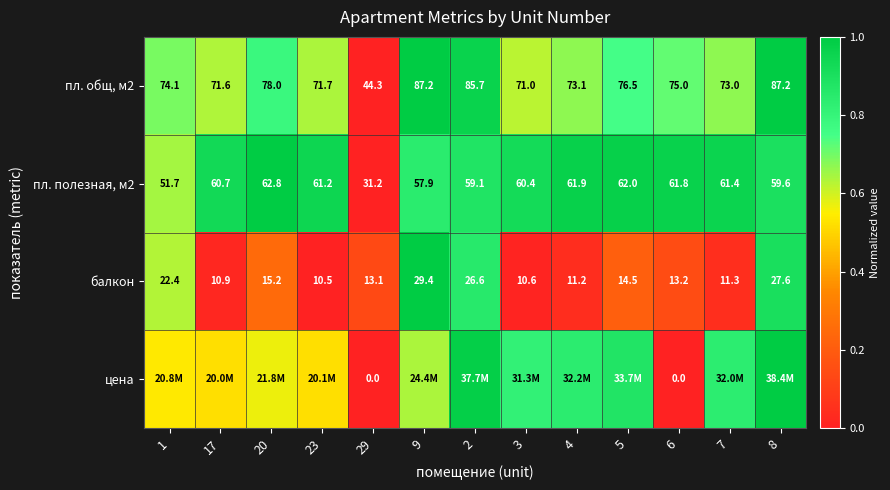

Is the value of пл. общ, м2 at 4 greater than the value of балкон at 6?

Yes